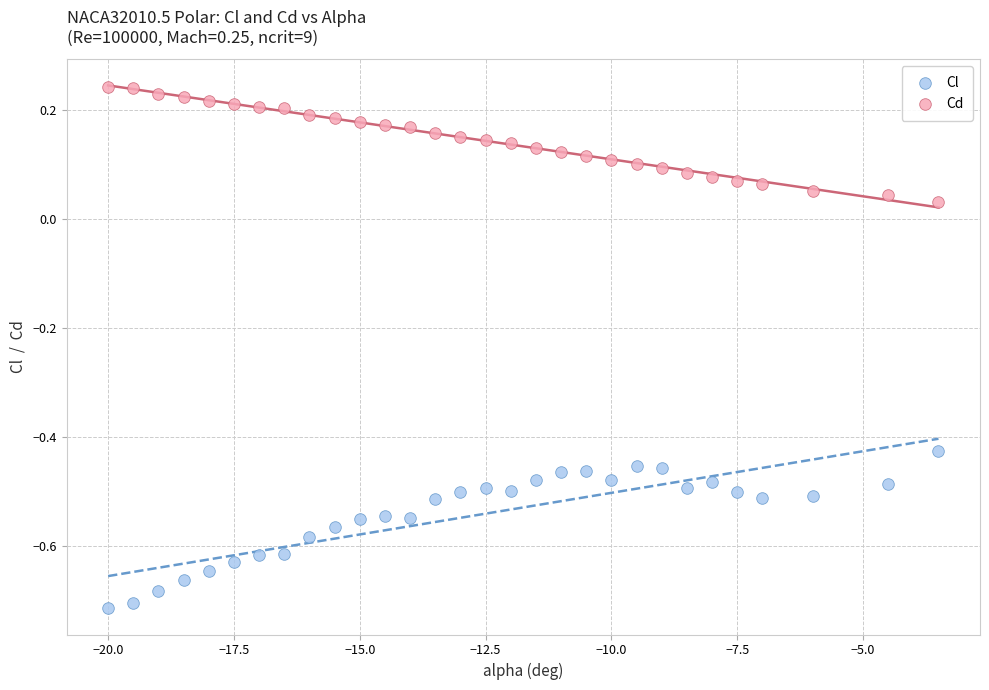

What is the X range (max minus min) for the scatter plot?

16.5